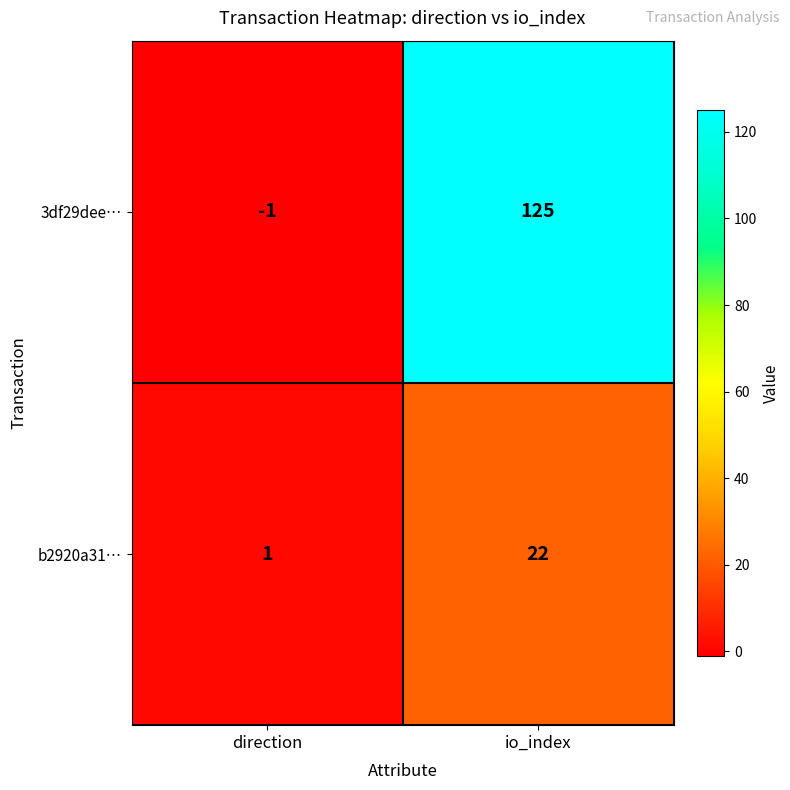

Is it true that b2920a31… equals 0 at direction?

False